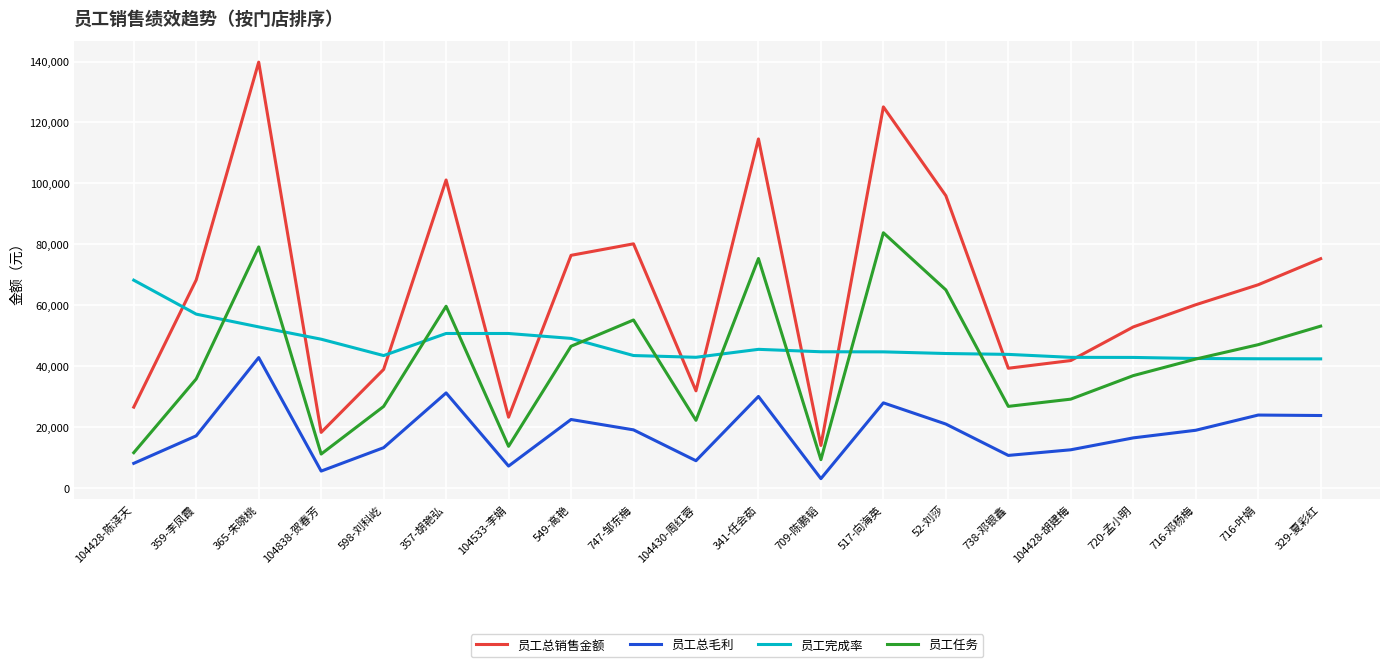

At which category does the chart reach its peak across all series?

365-朱晓桃